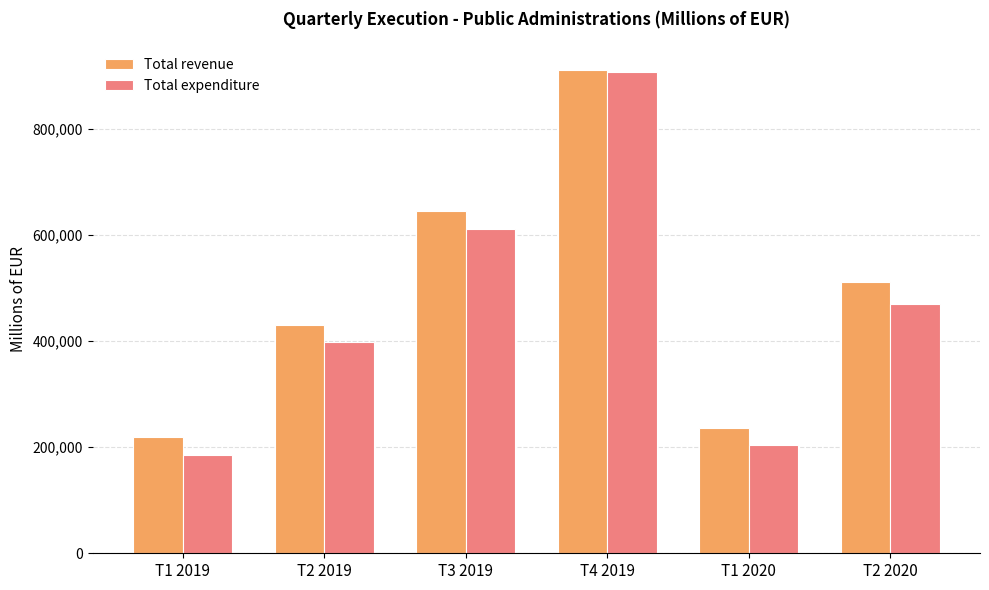

What is the average value of the Total expenditure series?

462371